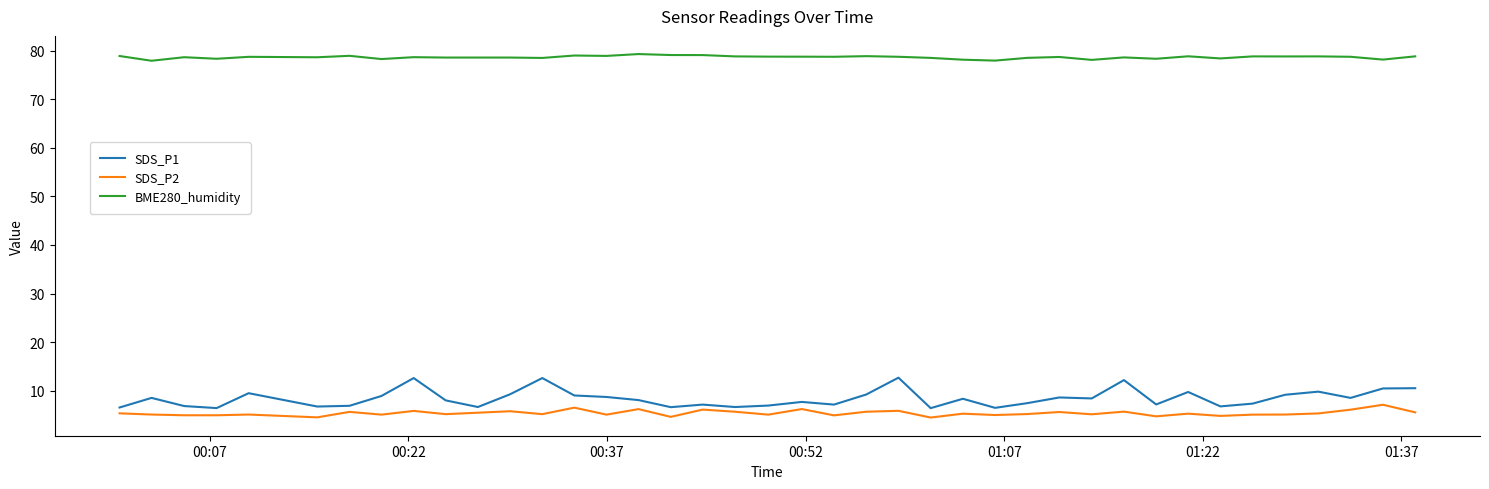

True or false: SDS_P1 and BME280_humidity intersect in this chart.

False